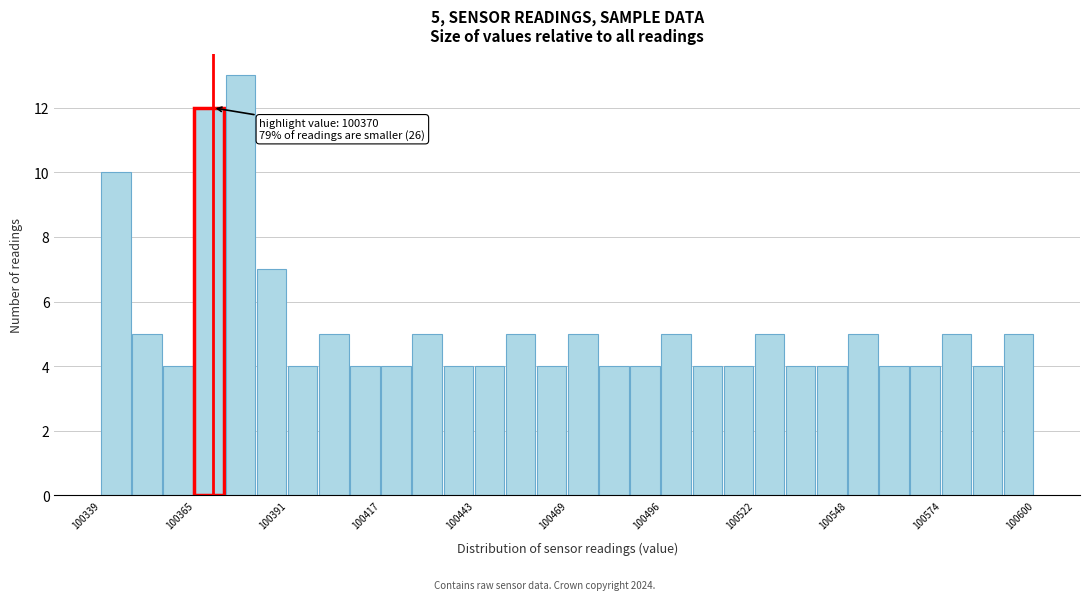

Read against the x-axis, roughly where is the centre of the tallest bar?

100380